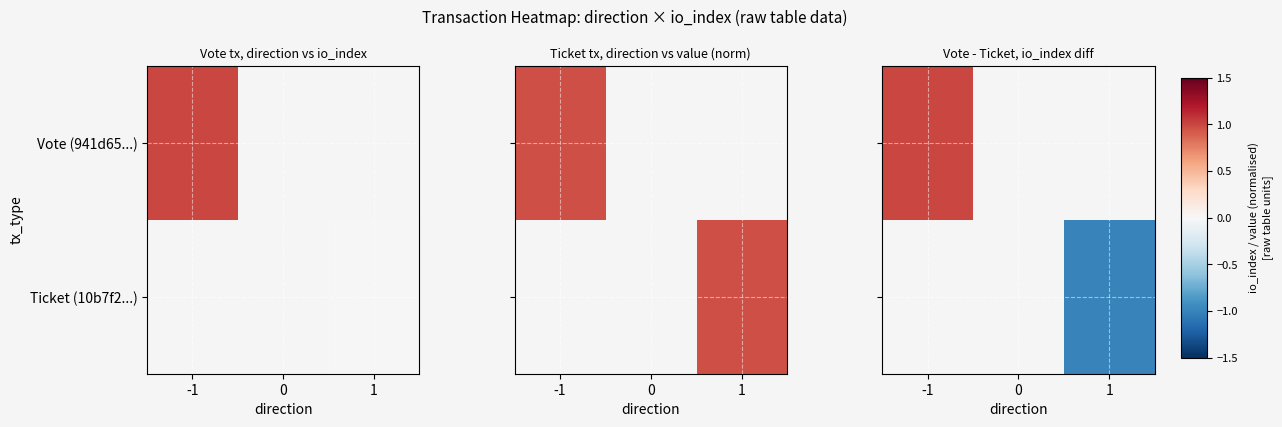

Count the number of data series in this chart.

2